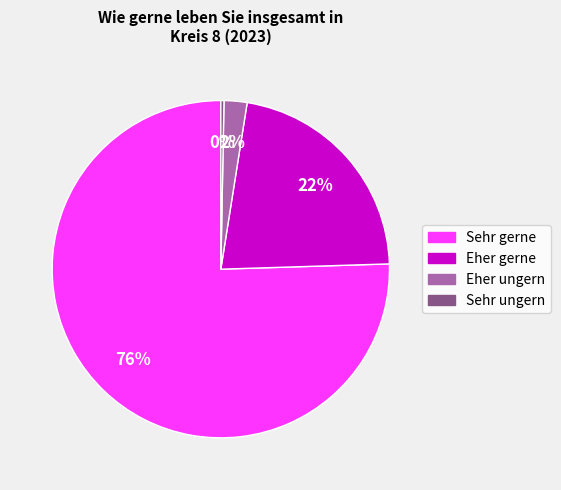

To the nearest percent, what percentage of the pie is Eher gerne?

22%